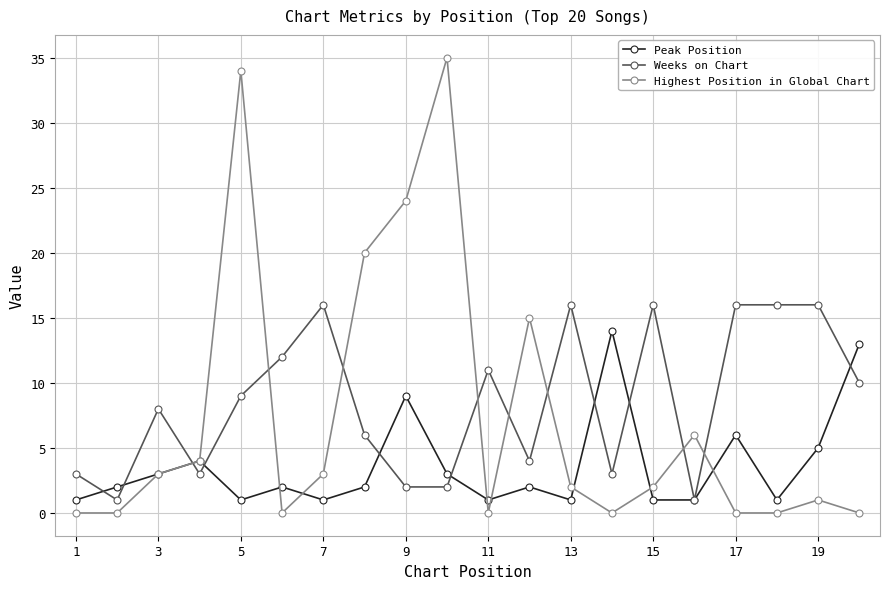

Rank the series by their maximum value, from lowest to highest.

Peak Position, Weeks on Chart, Highest Position in Global Chart